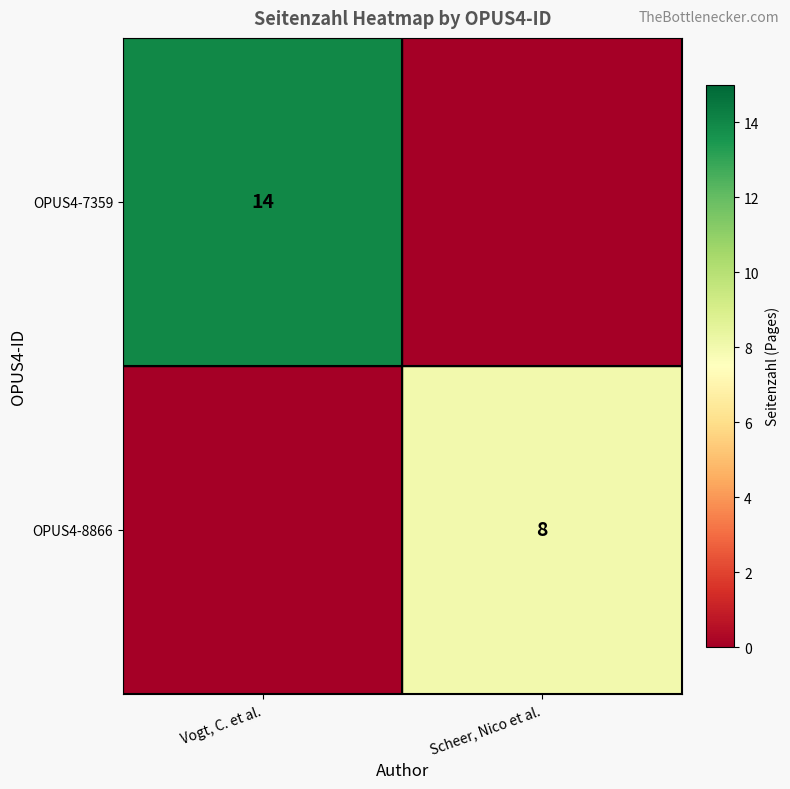

The OPUS4-8866 series shows 14 at Scheer, Nico et al.. True or false?

False